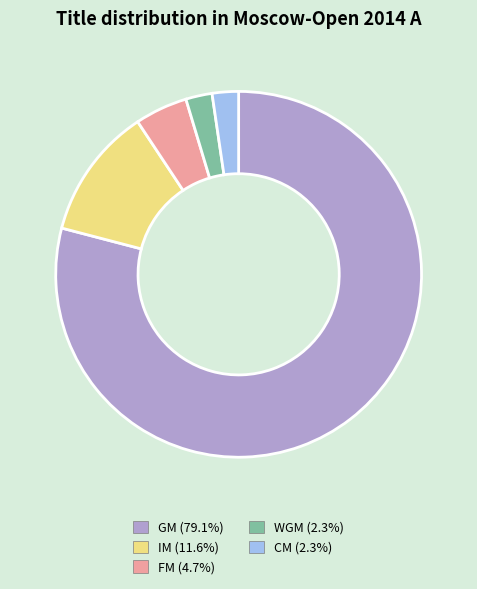

How many segments does this pie chart have?

5